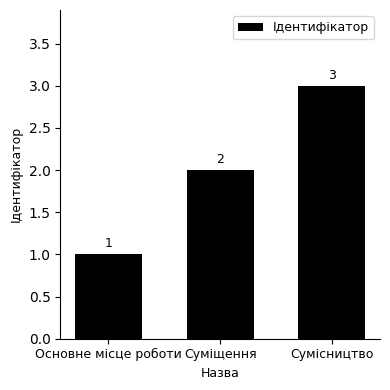

What is the sum of the values at Суміщення and Сумісництво?

5